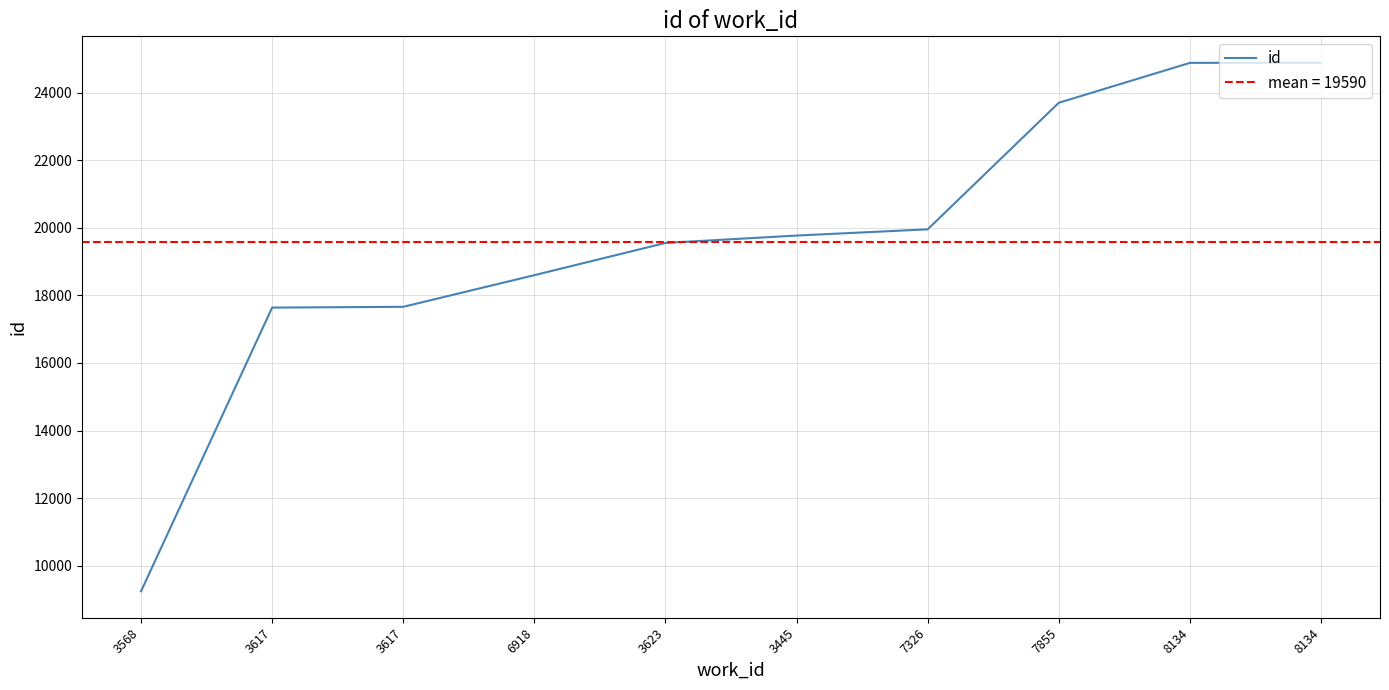

Read the value at 3617.

17639